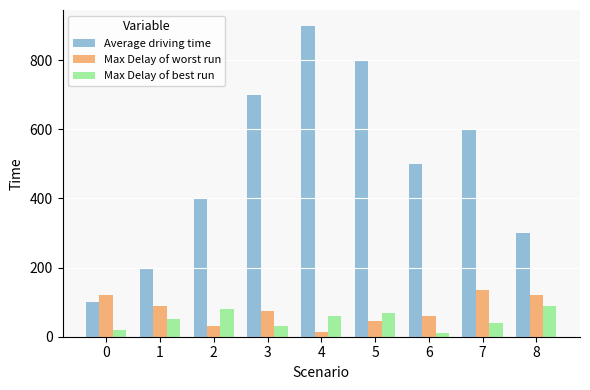

At which category is the sum across all series the highest?

4